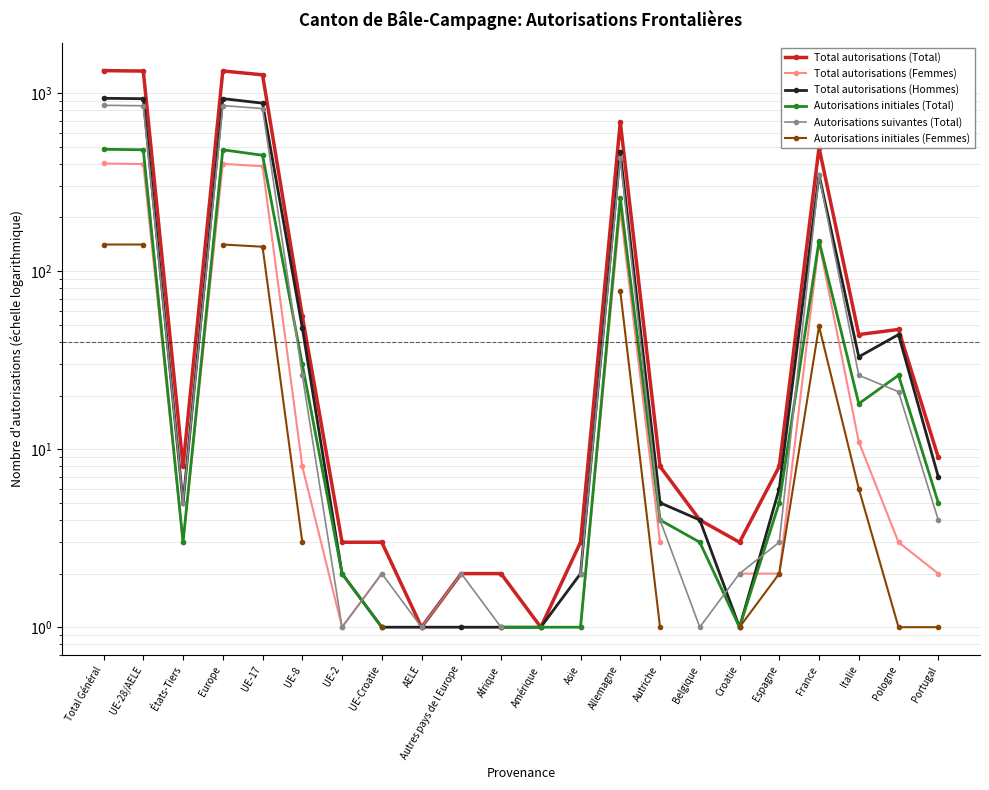

What is the label of the 14th point from the right?

AELE